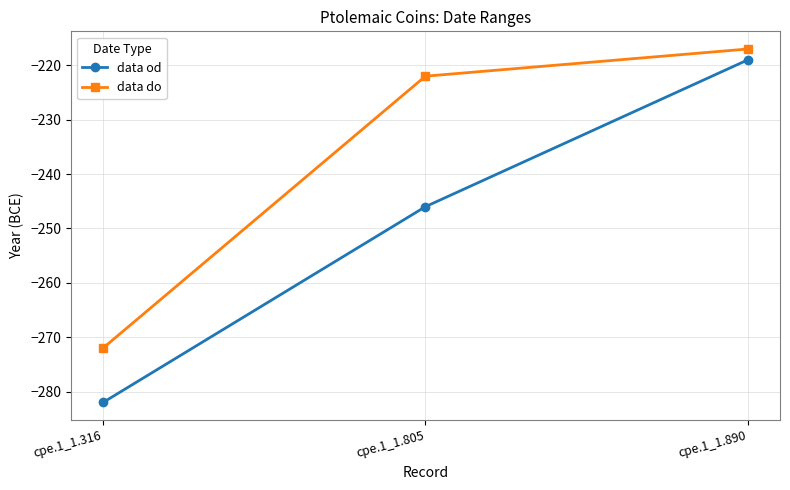

How many lines are shown in the chart?

2